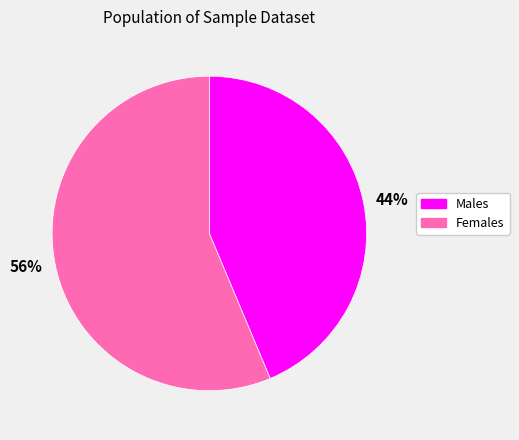

Approximately how many times larger is the value at Males compared to Females?

0.8